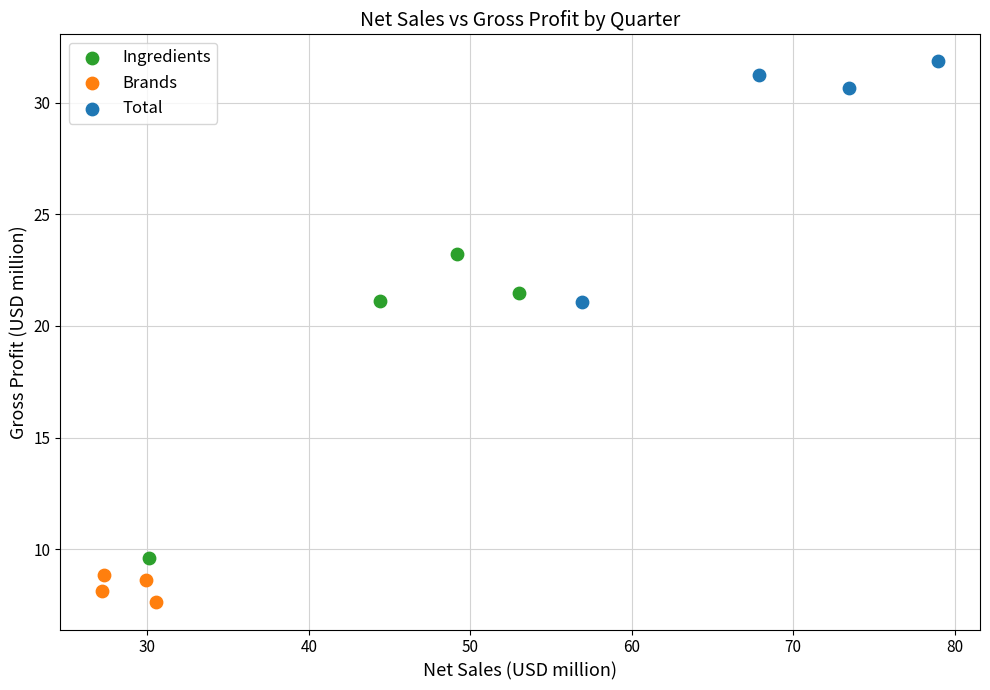

Which series has the widest spread of Y values?

Ingredients